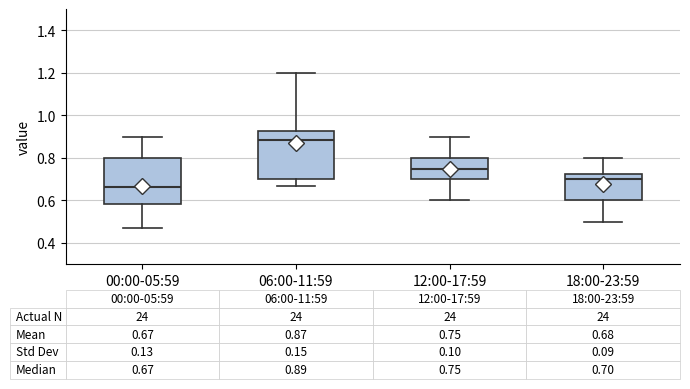

Which box has the highest median line?

06:00-11:59